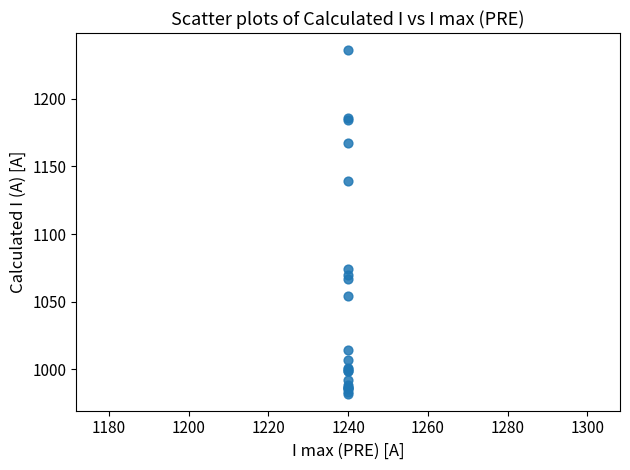

What Y value in the scatter plot is closest to 1109?

1139